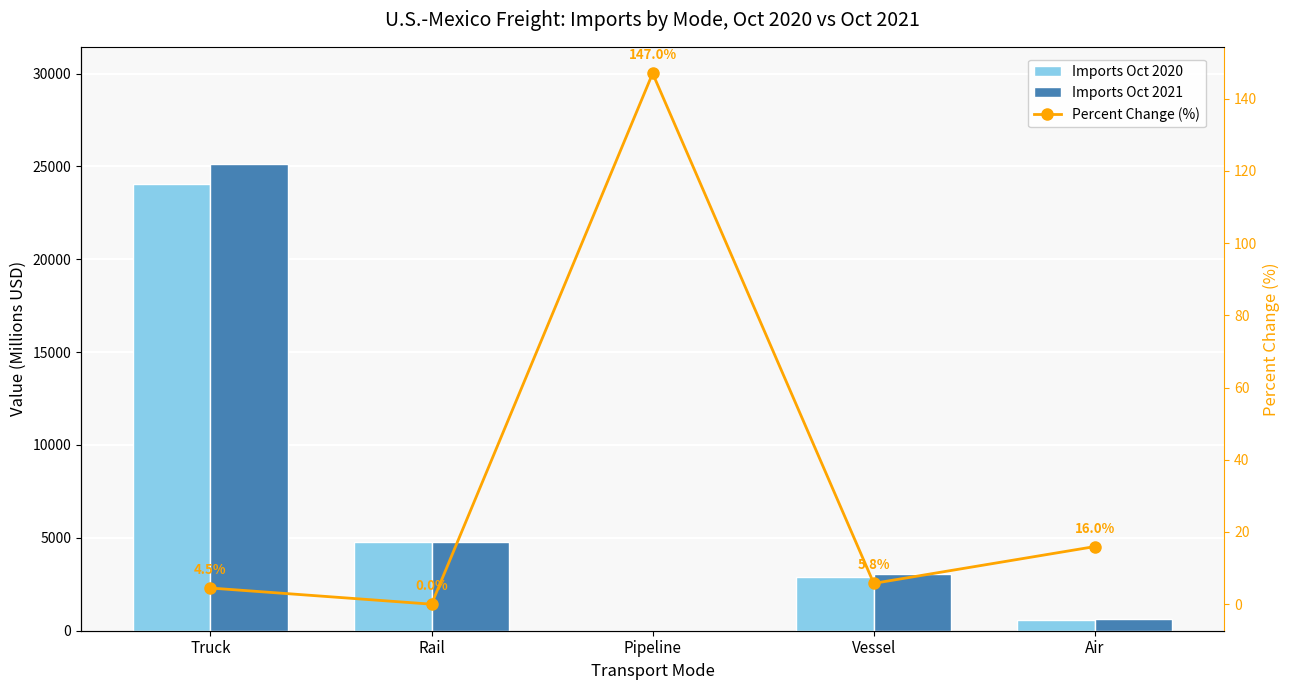

What is the difference between the Imports Oct 2021 values at Rail and Pipeline?

4755.3